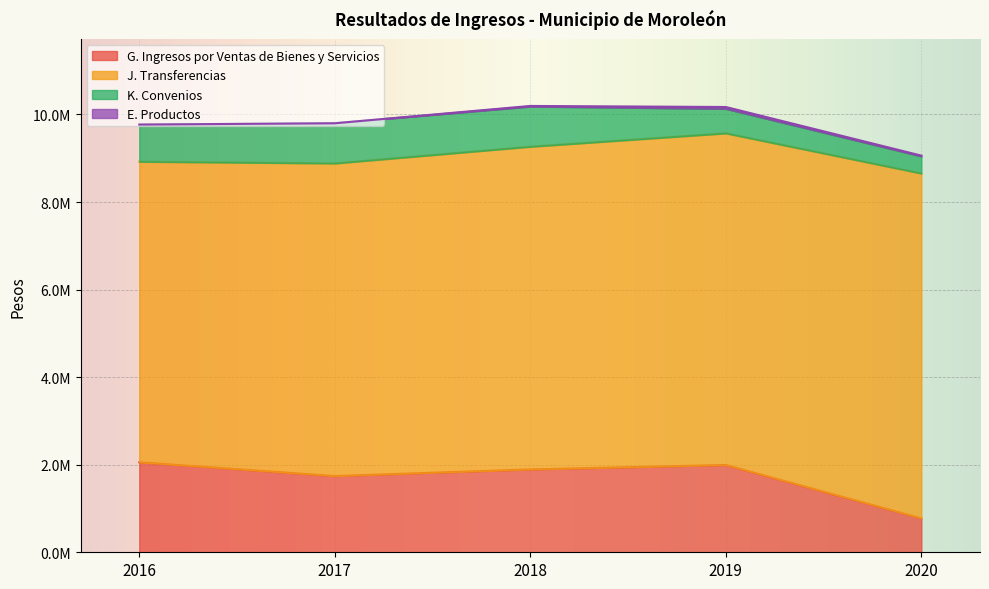

At which label does E. Productos reach its peak?

2019